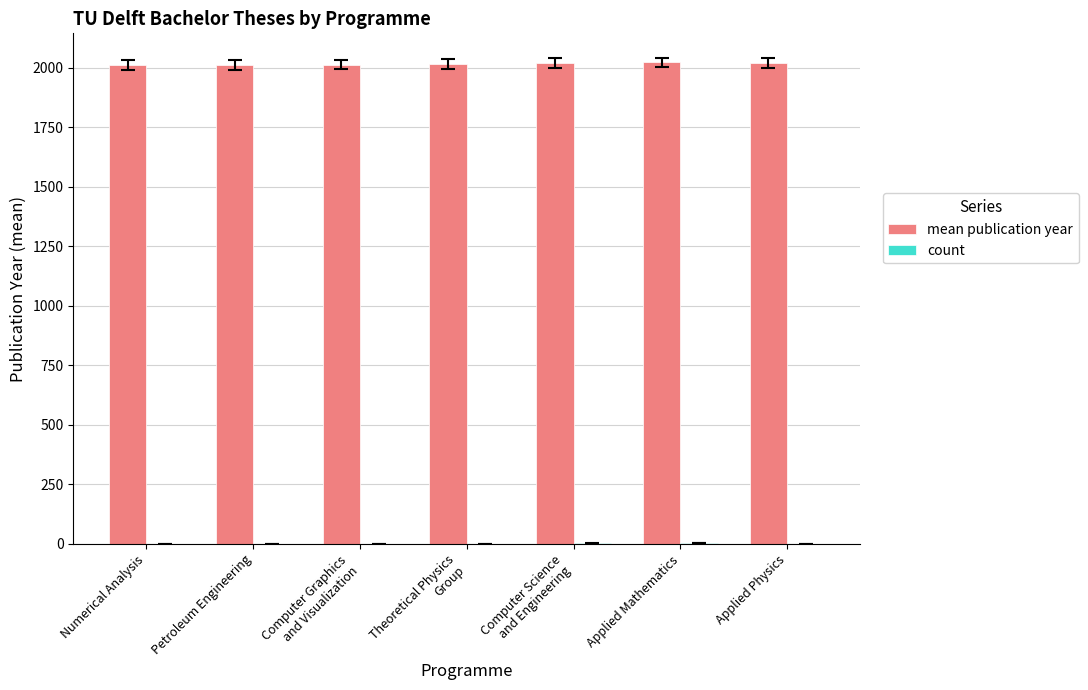

Which series has the largest total across all categories?

mean publication year